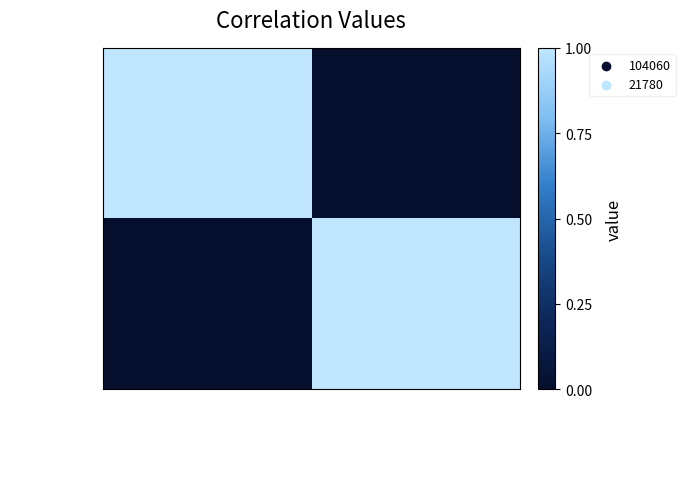

Reading left to right, extract all data points from this chart.

104060: 104060=1	21780=0
21780: 104060=0	21780=1